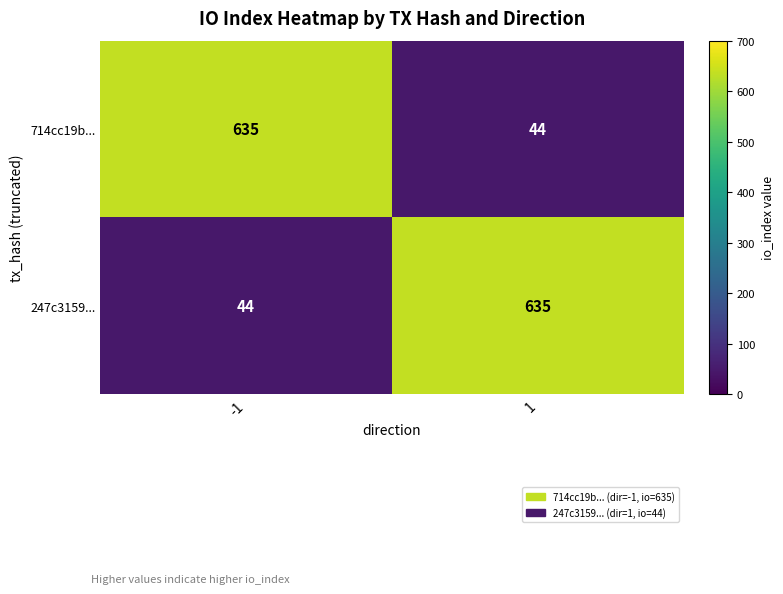

What is the minimum value shown in the chart?

44